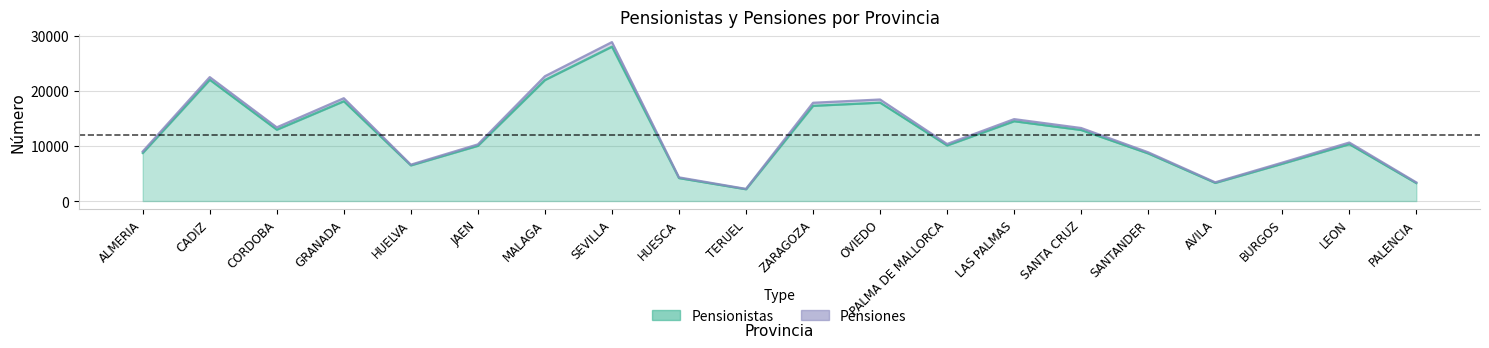

Does the chart have visible grid lines?

Yes